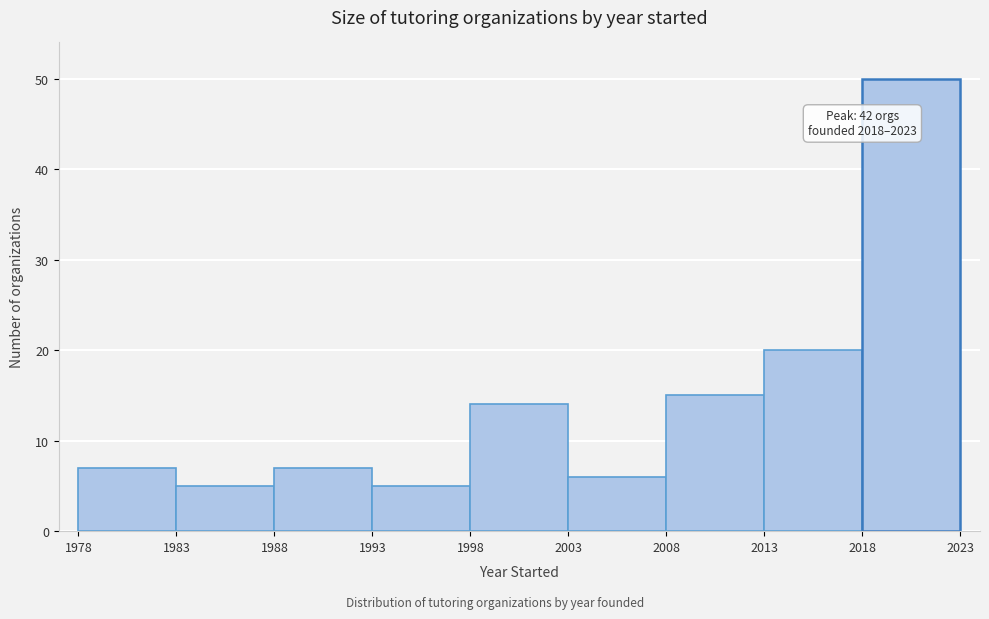

Over which range of the x-axis is the bar tallest?

2018 to 2023